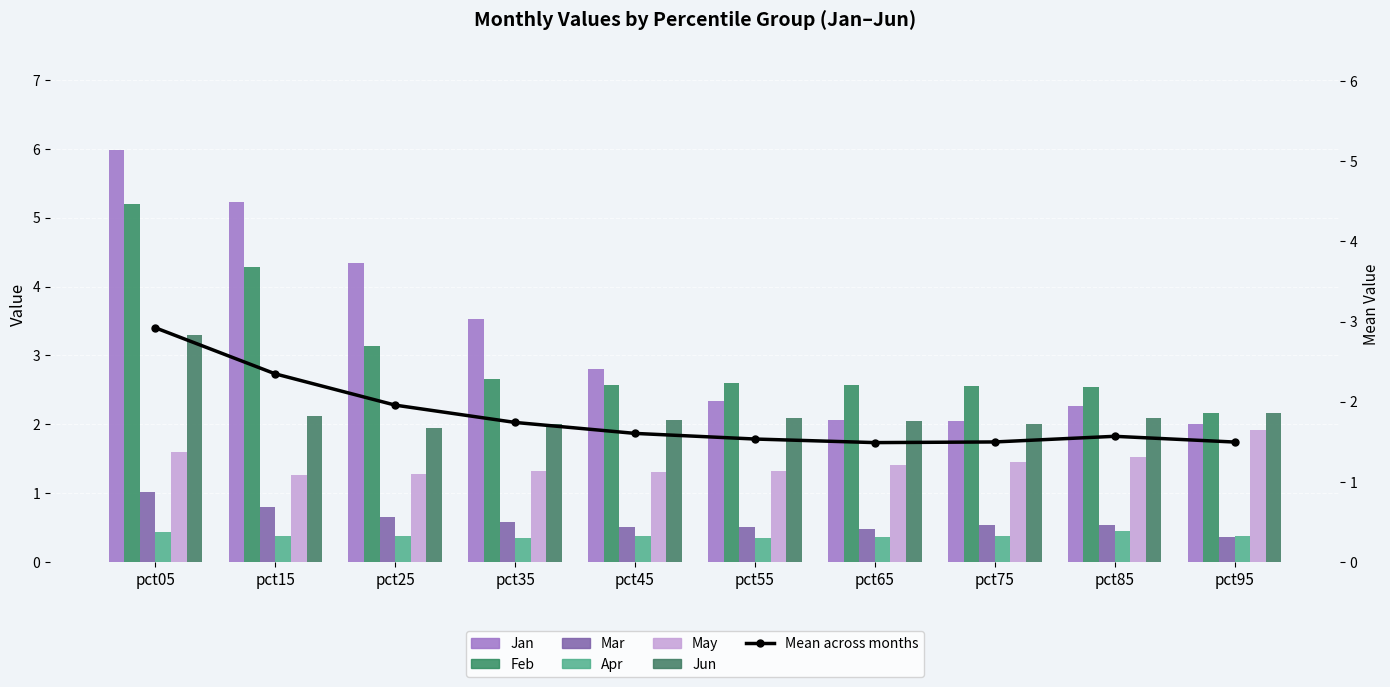

What is the value of the Mar bar at the 9th from the left?

0.5